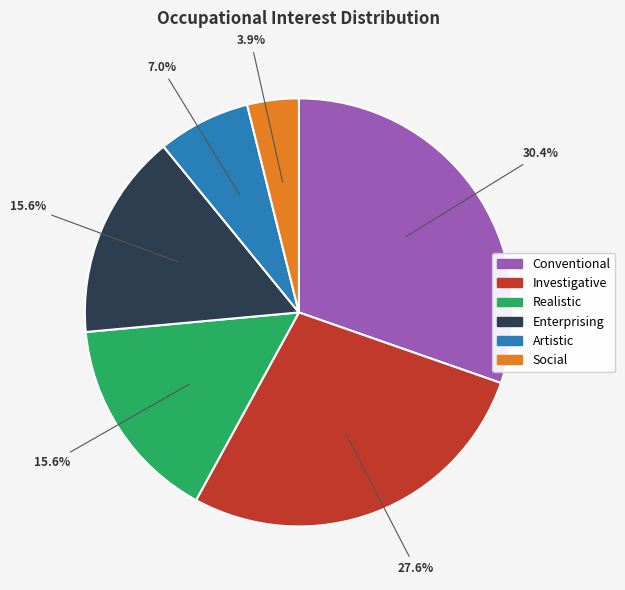

The Social slice represents 4% of the pie. True or false?

True